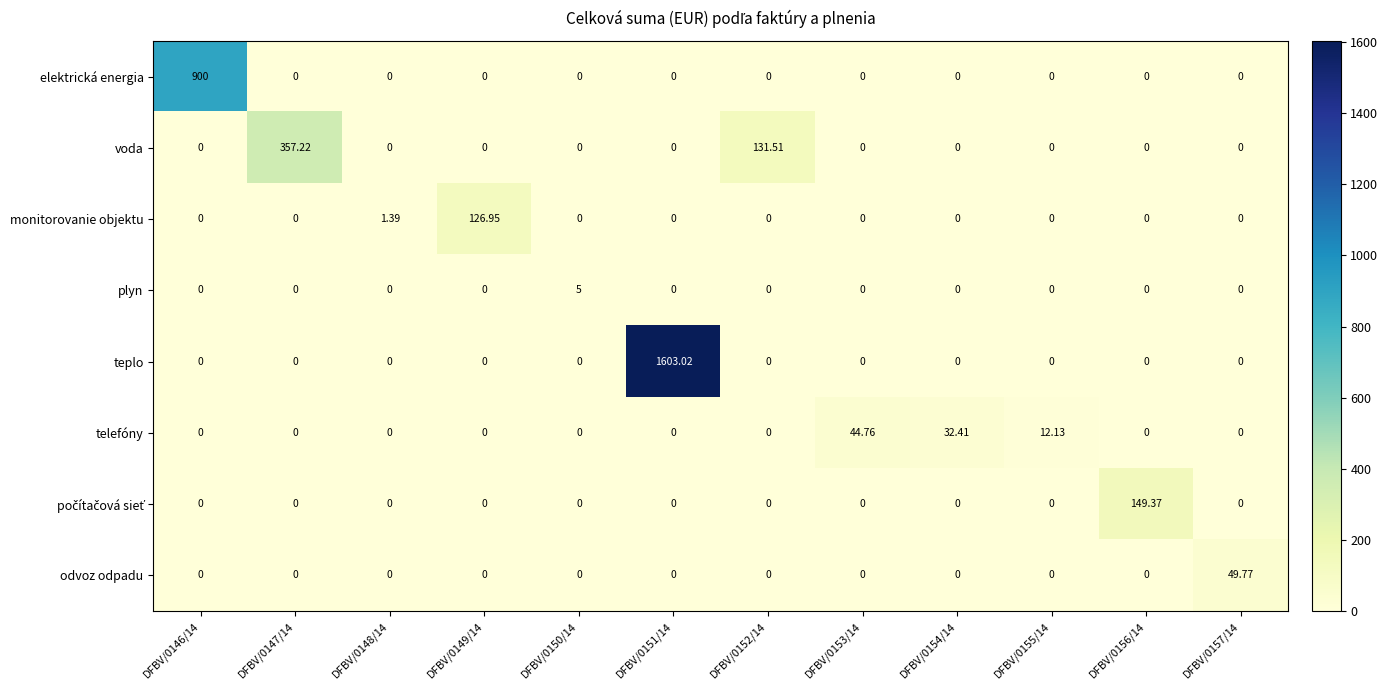

Which series changed the most between DFBV/0146/14 and DFBV/0155/14?

elektrická energia